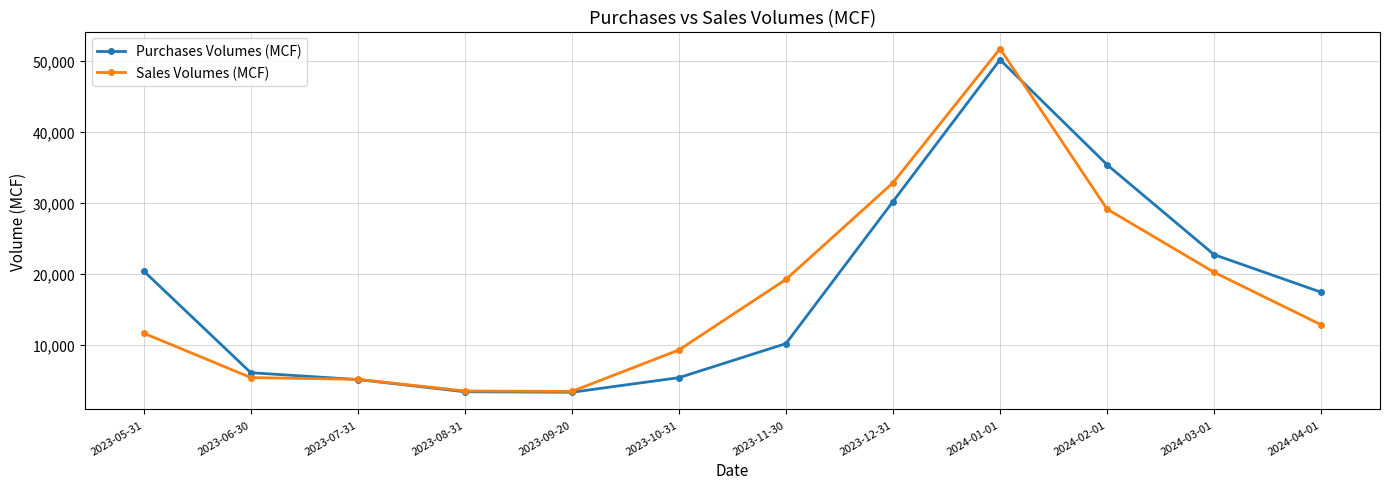

Which series has the widest spread of values?

Sales Volumes (MCF)